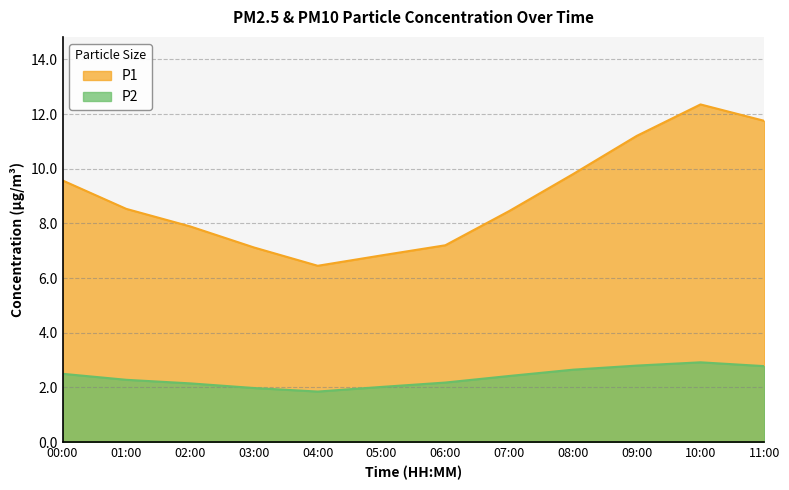

How many values in the P2 series exceed 2?

10